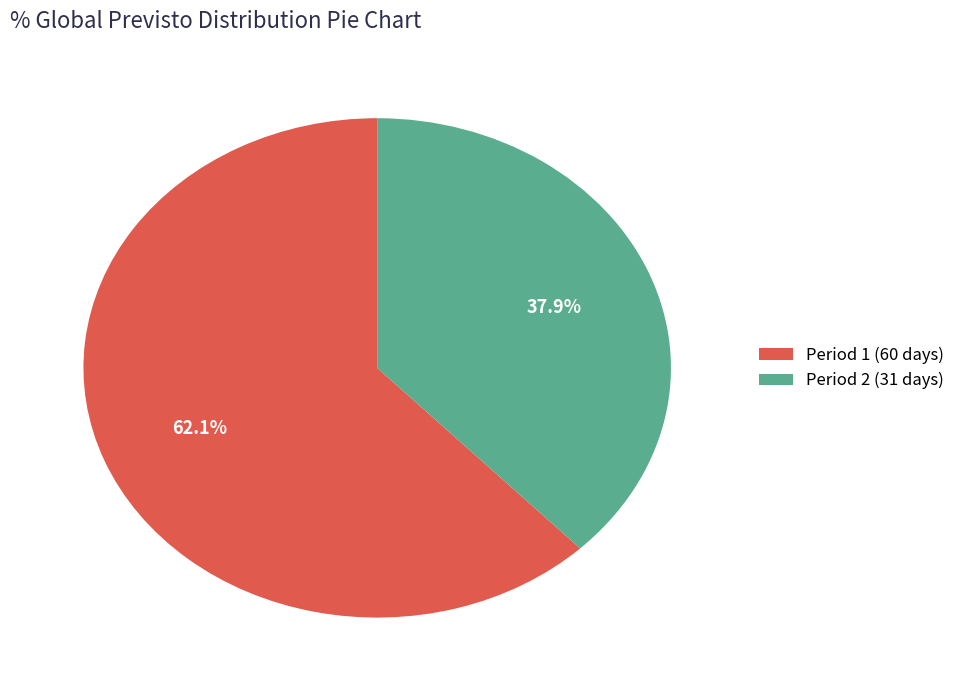

Between Period 1 (60 days) and Period 2 (31 days), which is larger?

Period 1 (60 days)